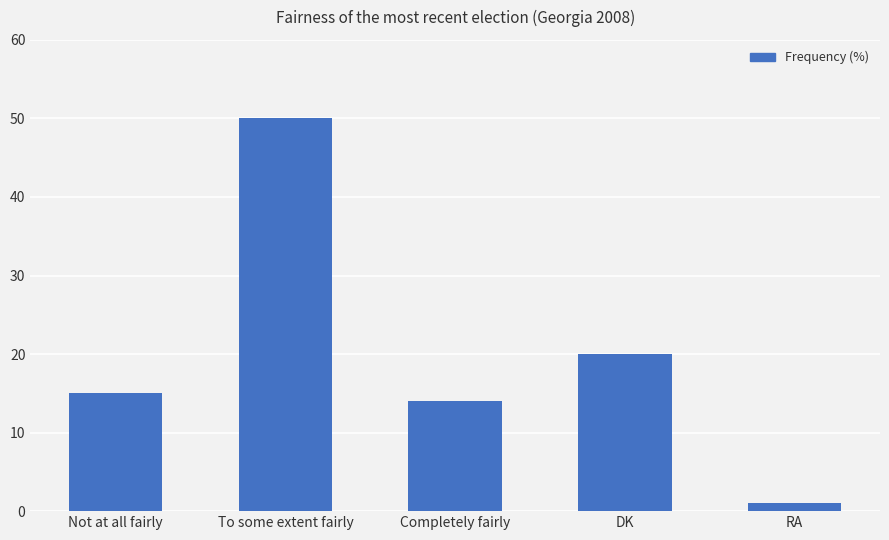

Rank the categories by value from lowest to highest.

RA, Completely fairly, Not at all fairly, DK, To some extent fairly